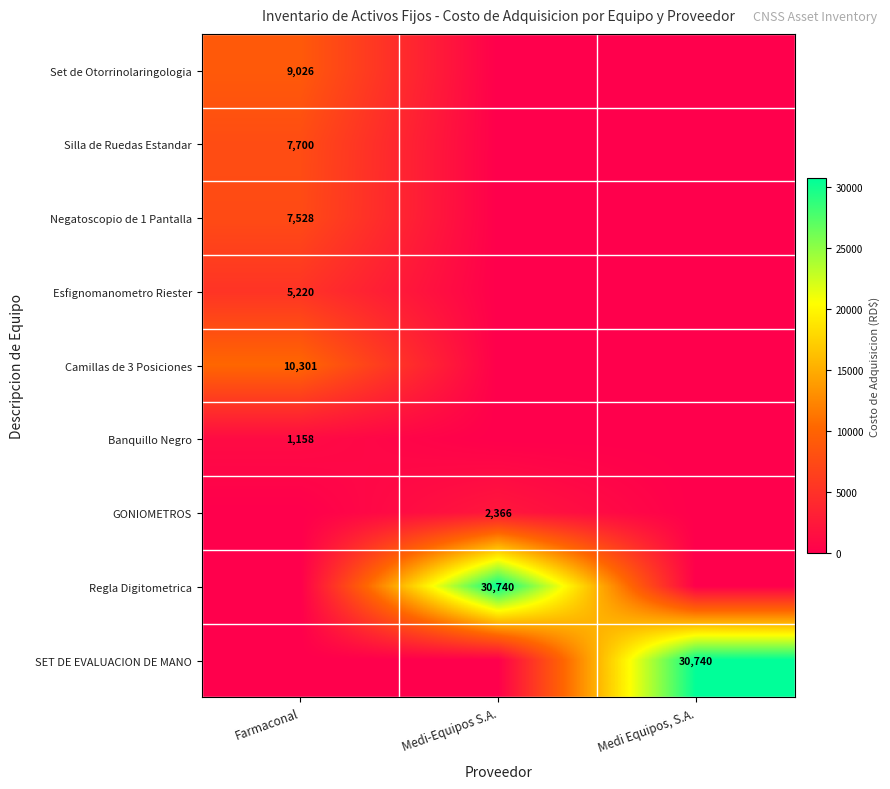

At how many categories does at least one series exceed 9228?

3